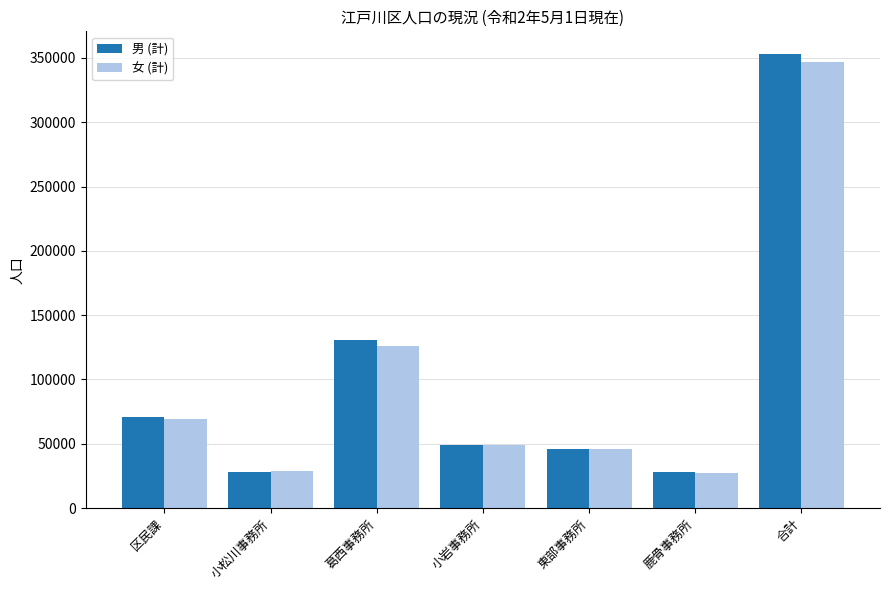

Which series changed the most between 葛西事務所 and 鹿骨事務所?

男 (計)